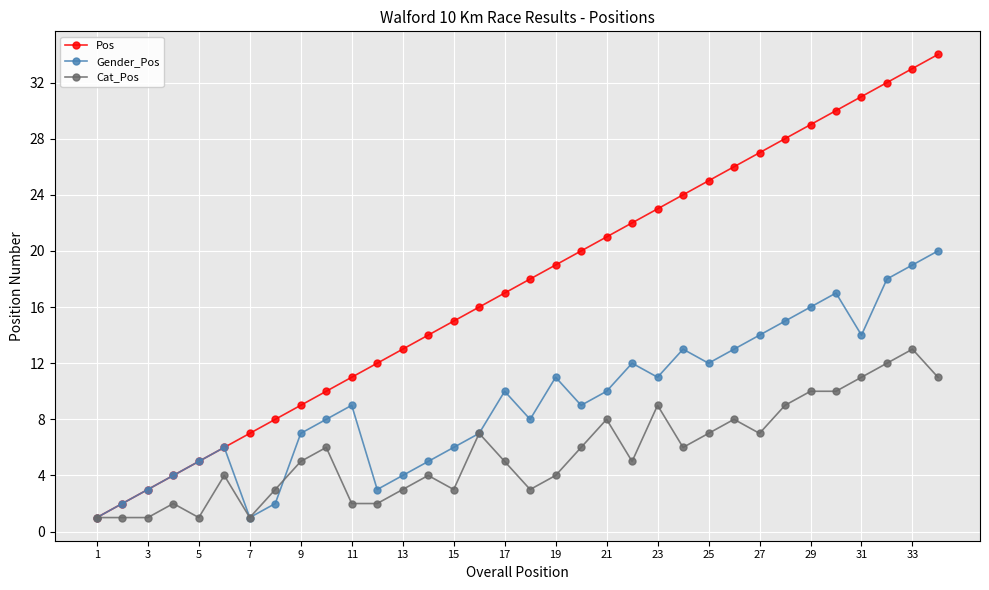

What is the highest value of the Cat_Pos series?

13